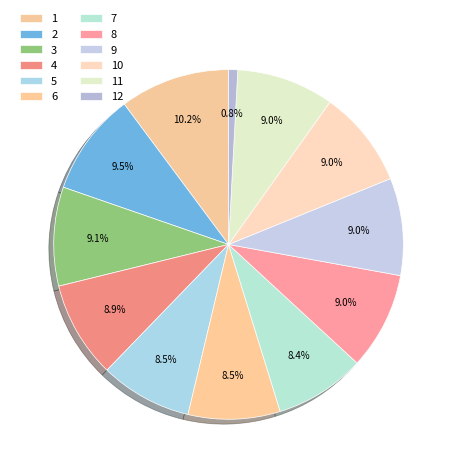

What is the ratio of the value at 4 to the value at 1?

0.9